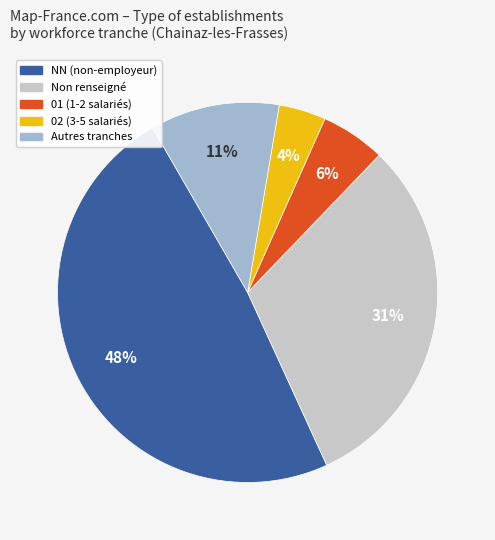

To the nearest percent, what is the difference between the largest and smallest slice percentages?

45%